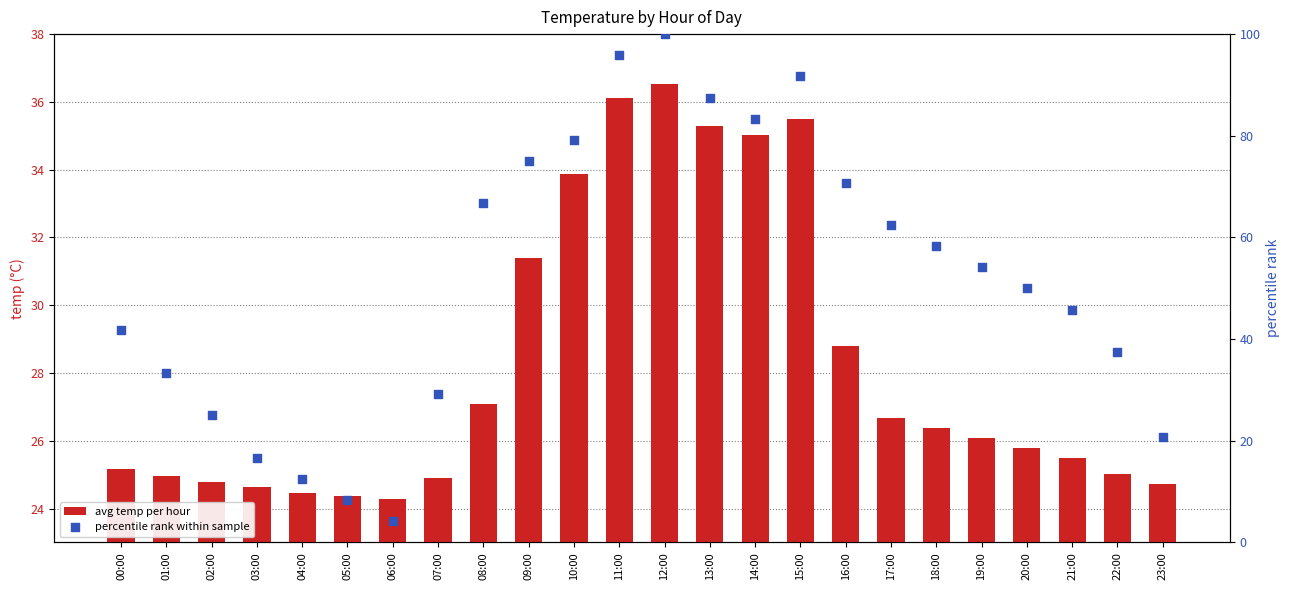

At how many categories does at least one series exceed 59?

10